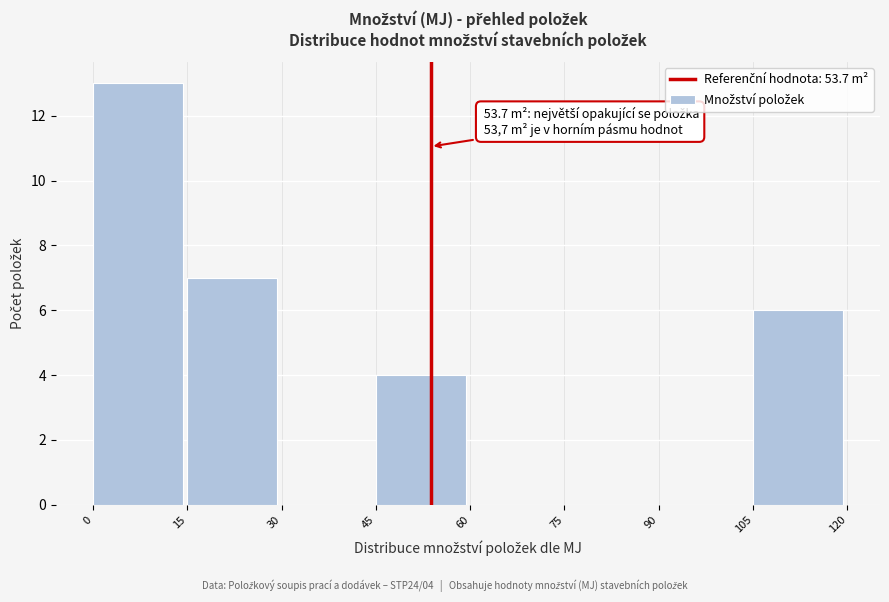

Over which range of the x-axis is the bar tallest?

0 to 15